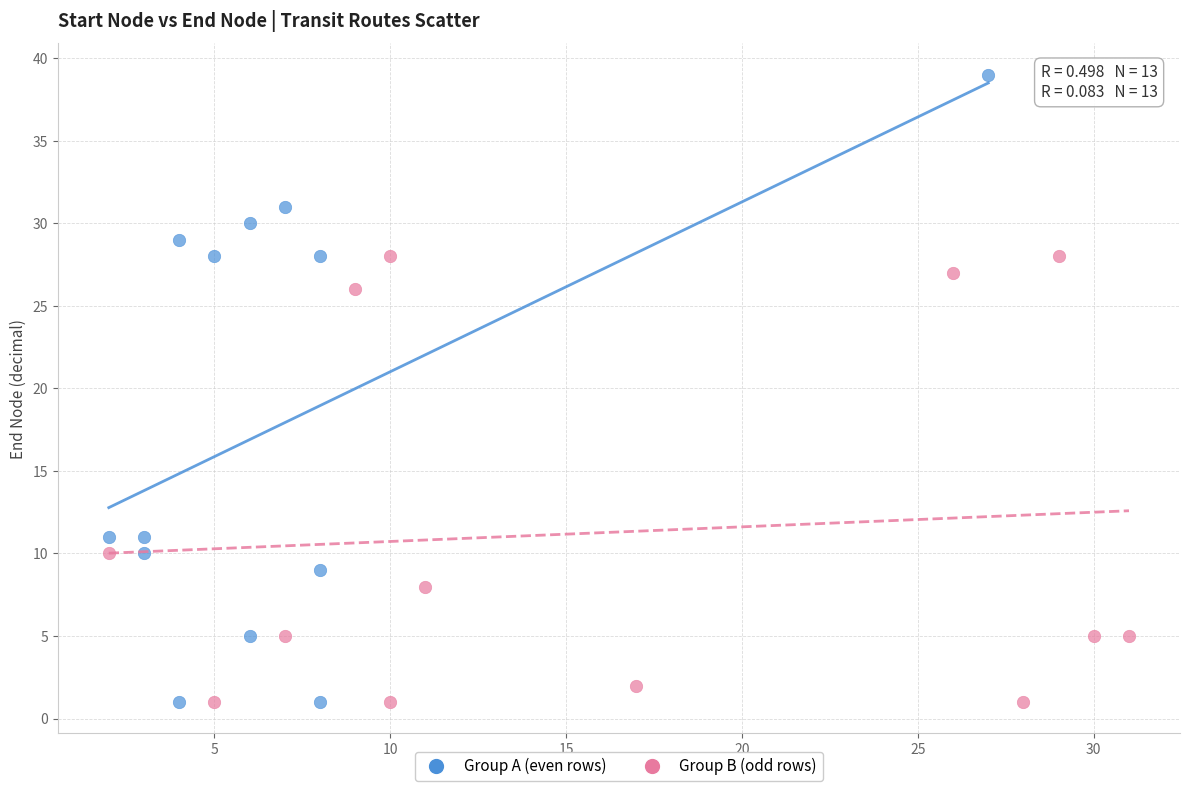

What are all the series names shown in the legend?

Group A (even rows), Group B (odd rows)